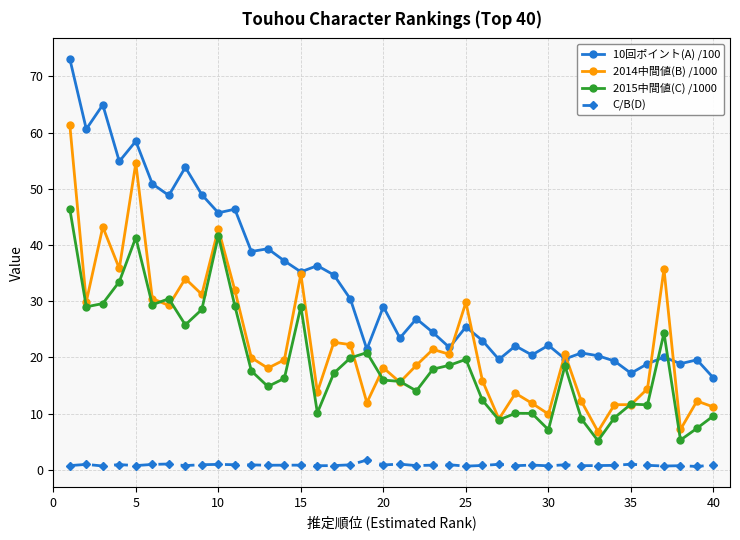

What is the value of the 2015中間値(C) /1000 point at the 33rd from the left?

5.2